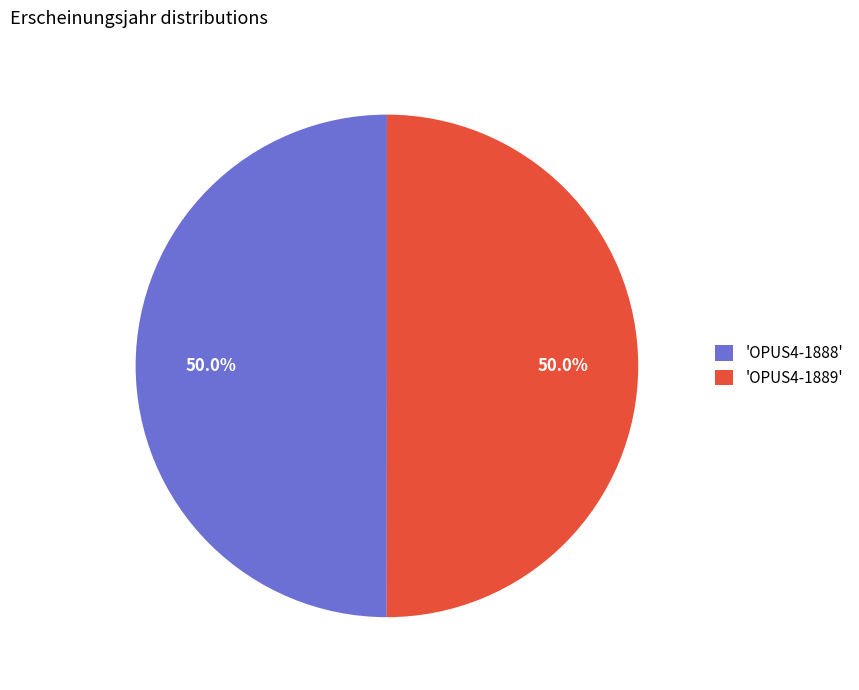

Count the number of slices in the pie.

2